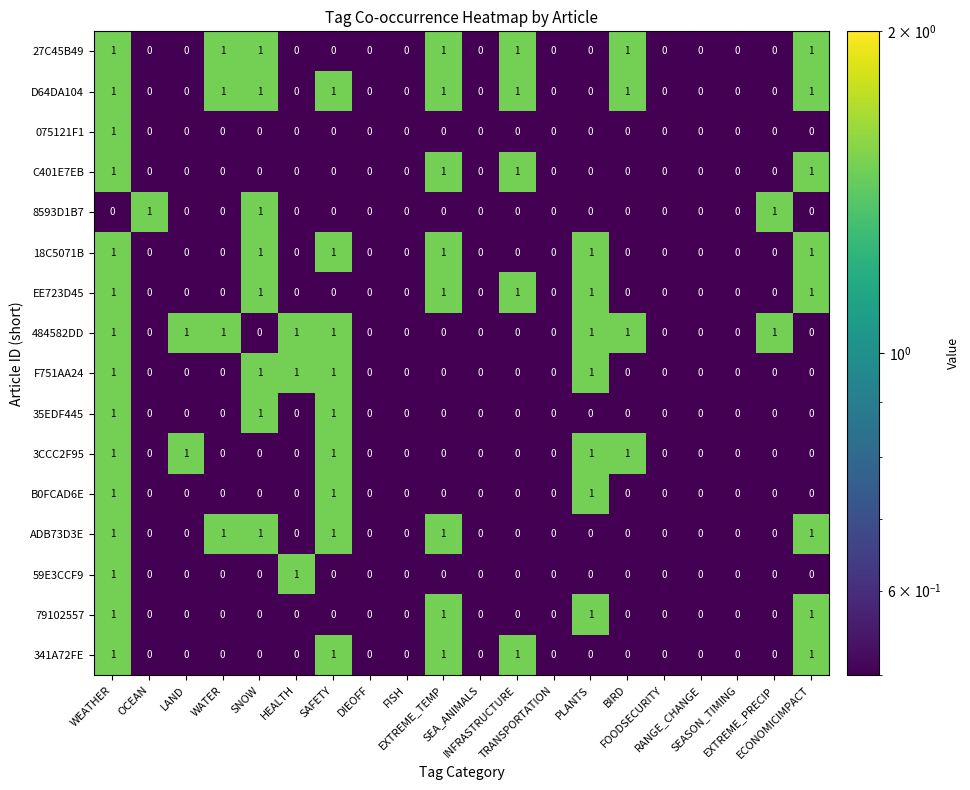

Count the D64DA104 values in the range 0 to 1.

20